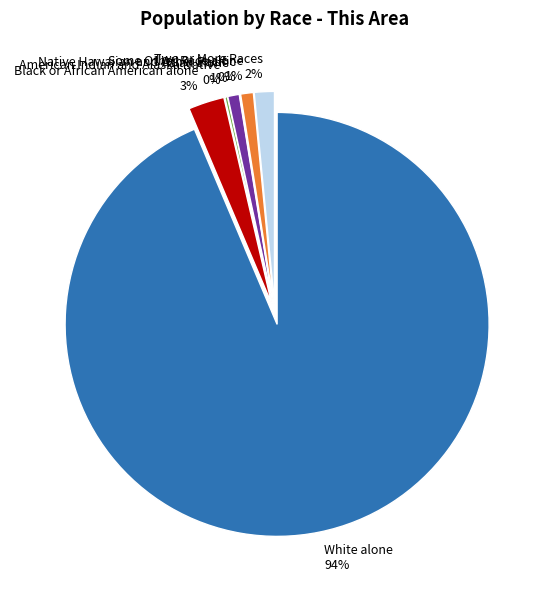

To the nearest percent, what percentage of the pie is Black or African American alone?

3%